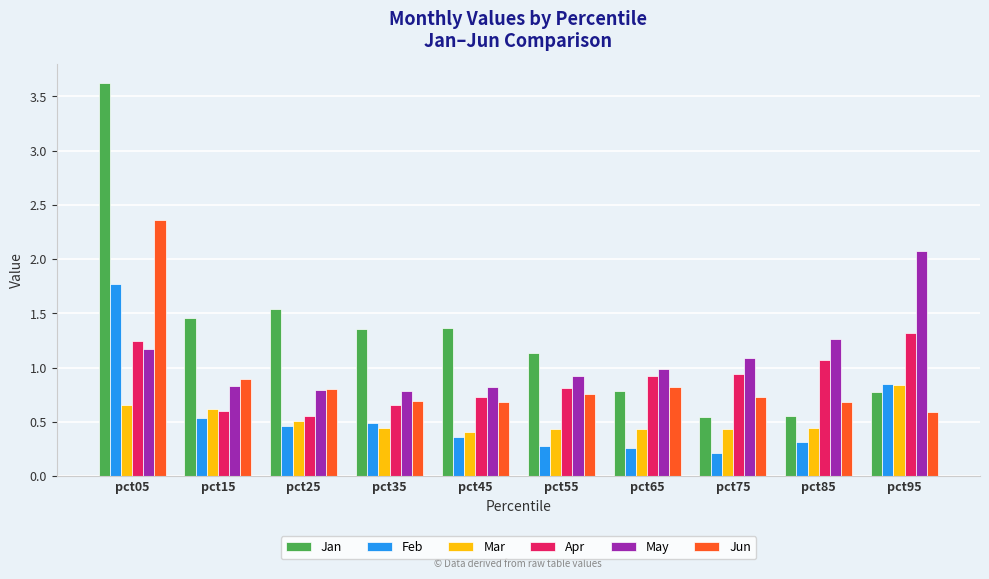

What are all the series names shown in the legend?

Jan, Feb, Mar, Apr, May, Jun